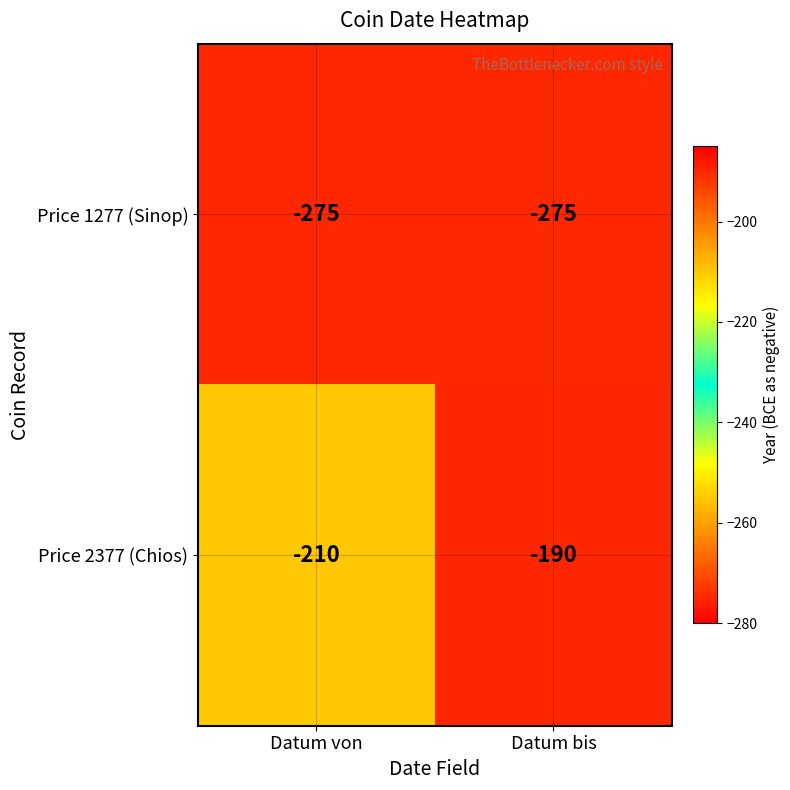

The Price 2377 (Chios) series shows -190 at Datum bis. True or false?

True